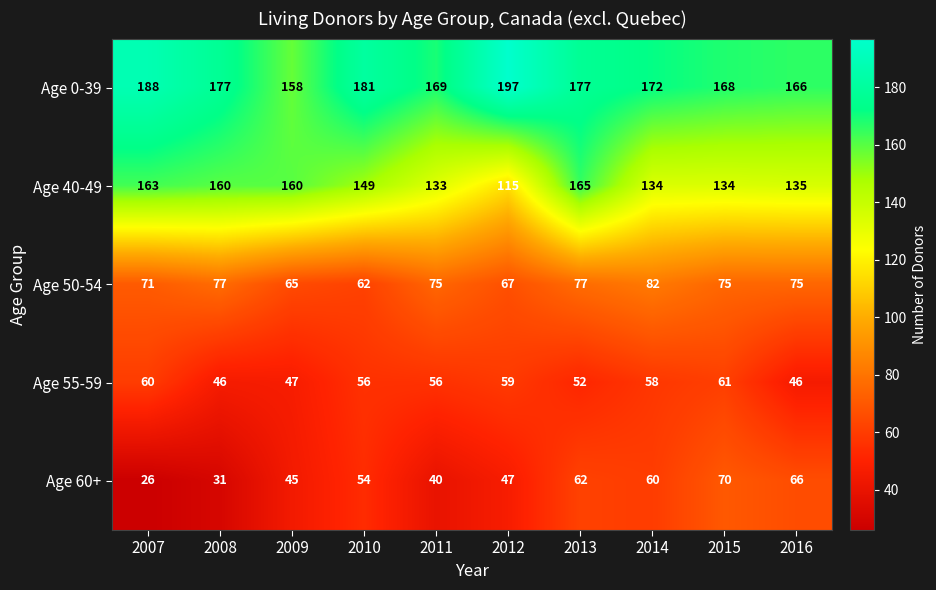

Where does the Age 50-54 series first go above 75?

2008